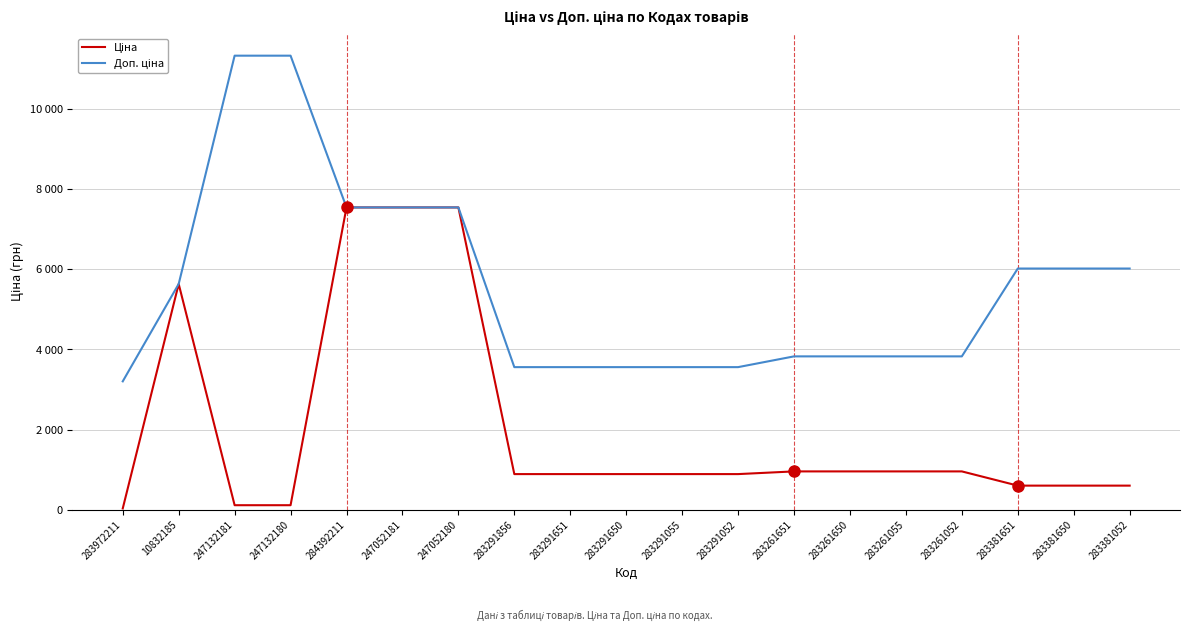

Is this an area chart (filled region under the line)?

No